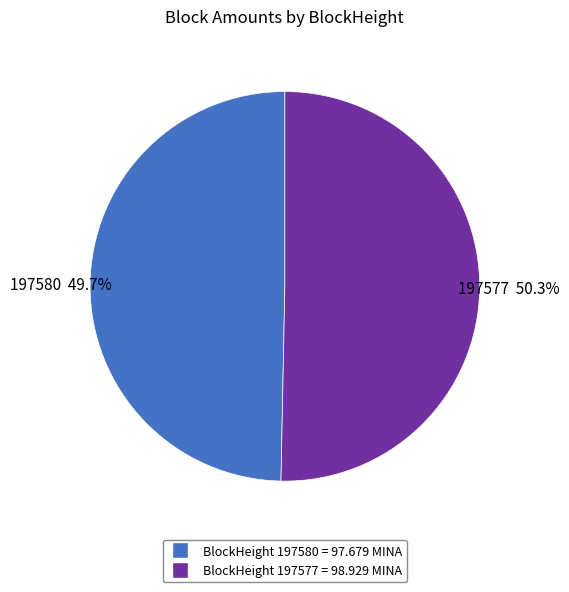

What is the smallest slice in the pie chart?

BlockHeight 197580 = 97.679 MINA